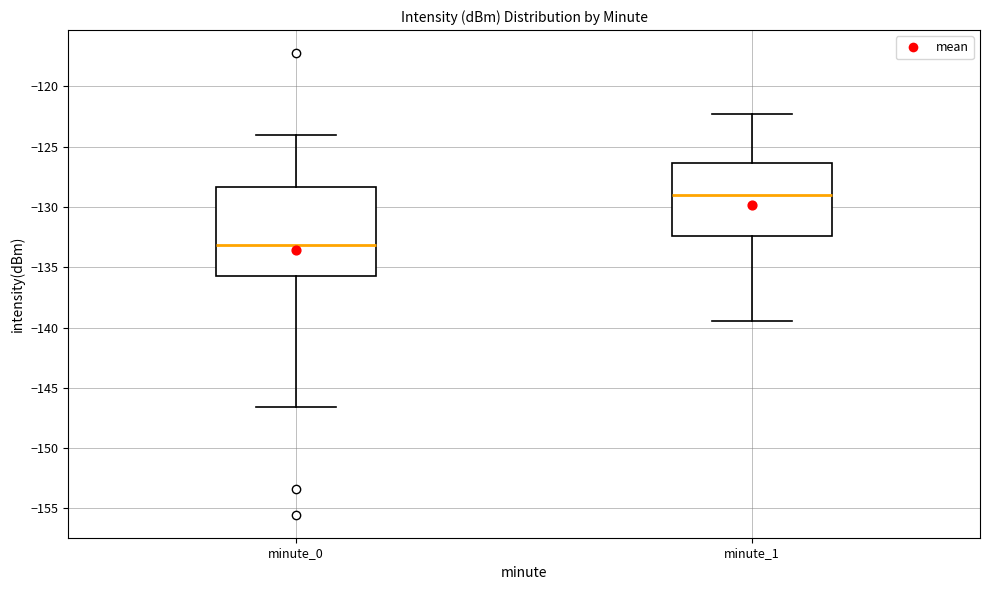

Which box's median line is the lowest?

minute_0